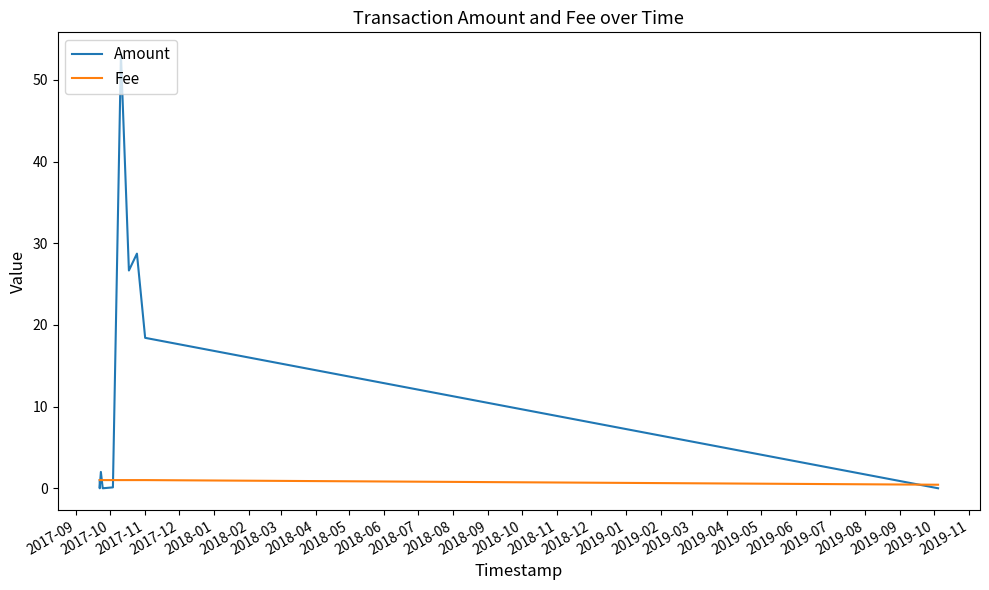

What is the difference between the second highest and minimum values in the Amount series?

28.7